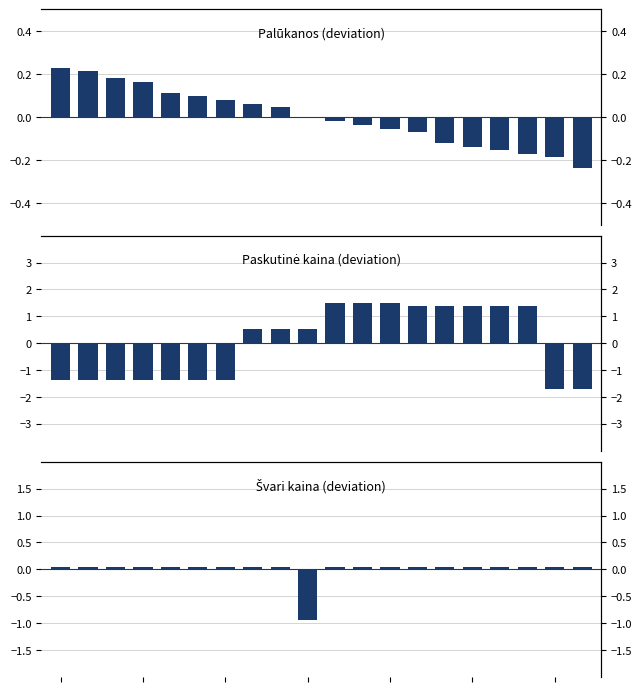

Reading right to left, extract all data points from this chart.

Palūkanos (deviation): 19=-0.2	18=-0.2	17=-0.2	16=-0.2	15=-0.1	14=-0.1	13=-0.1	12=-0.1	11=-0.0	10=-0.0	20.0=-0.0	17.5=0.0	15.0=0.1	12.5=0.1	10.0=0.1	7.5=0.1	5.0=0.2	2.5=0.2	0.0=0.2	−2.5=0.2
Paskutinė kaina (deviation): 19=-1.7	18=-1.7	17=1.4	16=1.4	15=1.4	14=1.4	13=1.4	12=1.5	11=1.5	10=1.5	20.0=0.5	17.5=0.5	15.0=0.5	12.5=-1.4	10.0=-1.4	7.5=-1.4	5.0=-1.4	2.5=-1.4	0.0=-1.4	−2.5=-1.4
Švari kaina (deviation): 19=0.0	18=0.0	17=0.0	16=0.0	15=0.0	14=0.0	13=0.0	12=0.0	11=0.0	10=0.0	20.0=-1.0	17.5=0.0	15.0=0.0	12.5=0.0	10.0=0.0	7.5=0.0	5.0=0.0	2.5=0.0	0.0=0.0	−2.5=0.0